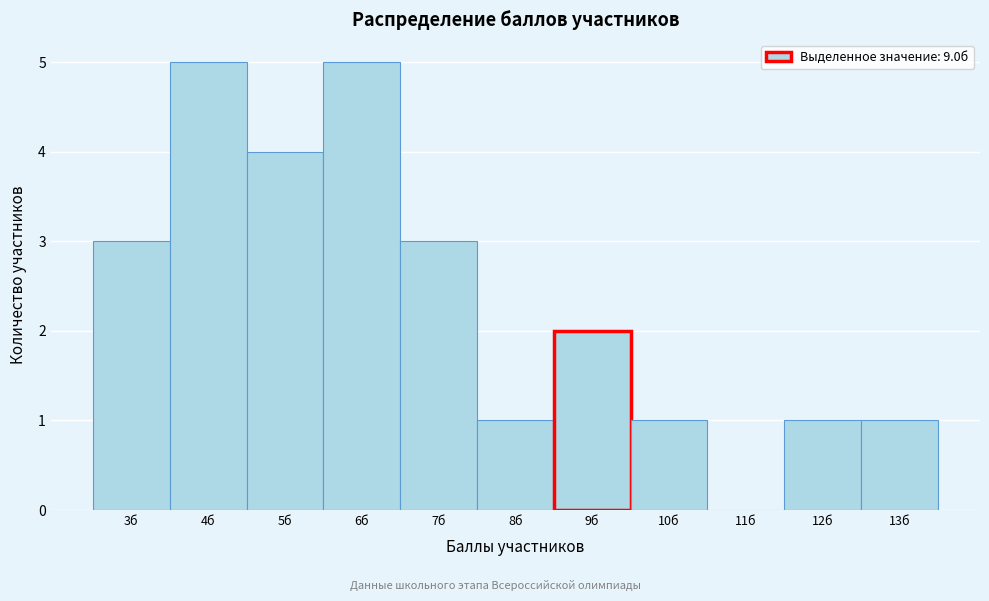

Reading left to right, transcribe this chart: for each bar, give the range it covers on the x-axis and its height. The values are not printed on the chart, so give them approximately, as read against the axis.

2.5 to 3.5: 3
3.5 to 4.5: 5
4.5 to 5.5: 4
5.5 to 6.5: 5
6.5 to 7.5: 3
7.5 to 8.5: 1
8.5 to 9.5: 2
9.5 to 10.5: 1
10.5 to 11.5: 0
11.5 to 12.5: 1
12.5 to 13.5: 1